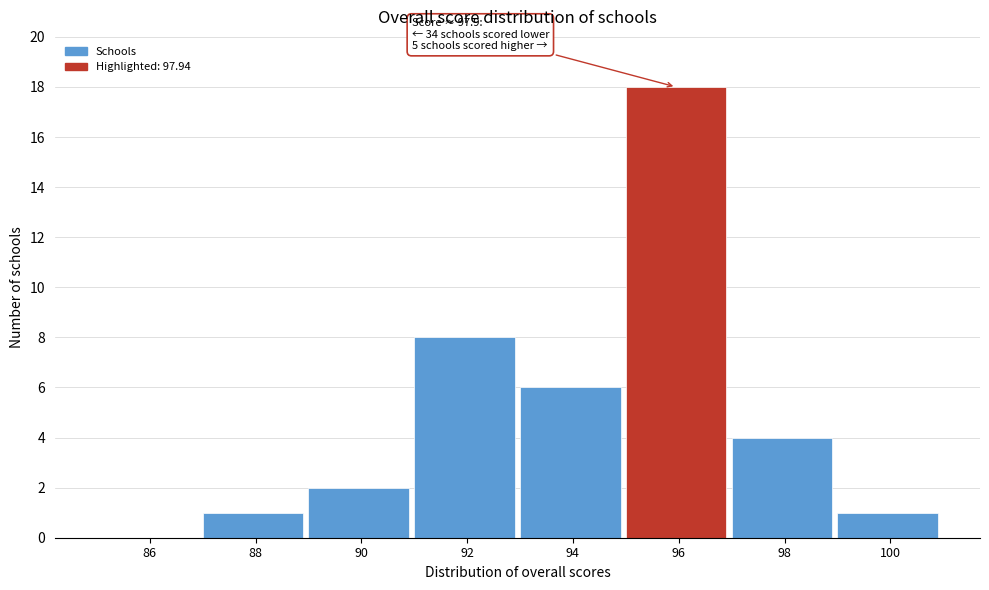

Reading left to right, list all the values displayed in this chart.

86=0	88=1	90=2	92=8	94=6	96=18	98=4	100=1